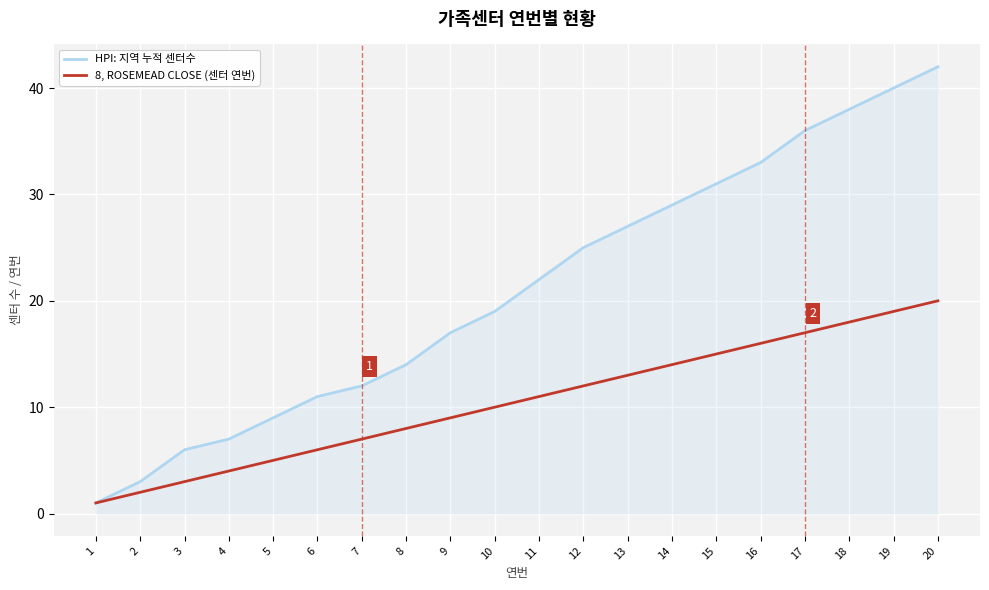

Where is 8, ROSEMEAD CLOSE (센터 연번) nearest to the value 10?

10